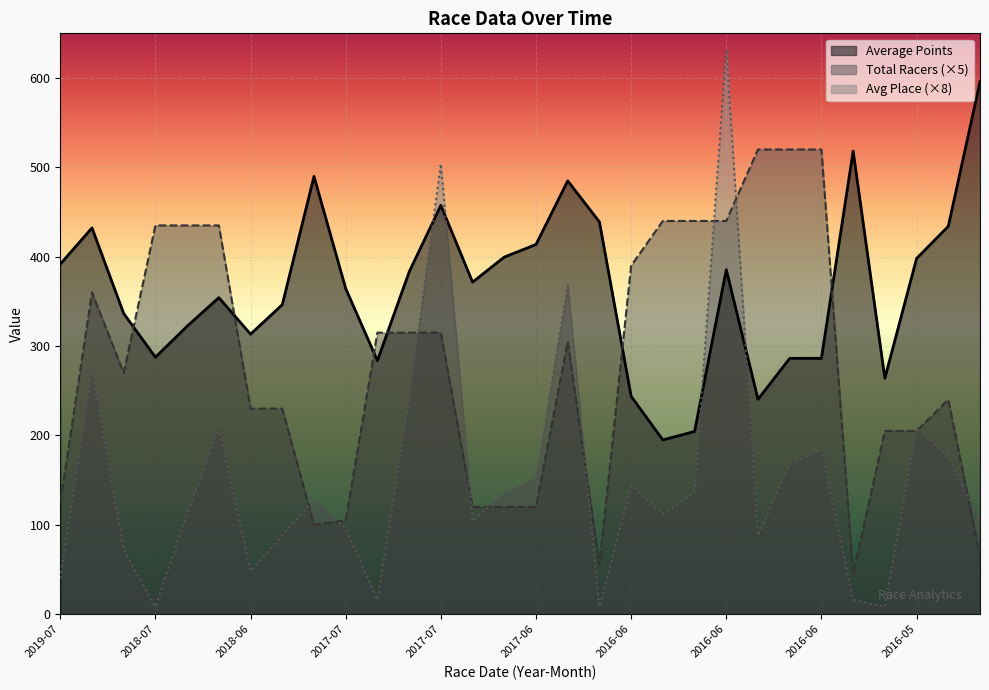

What is the total value across all series at 2017-06?

595.6